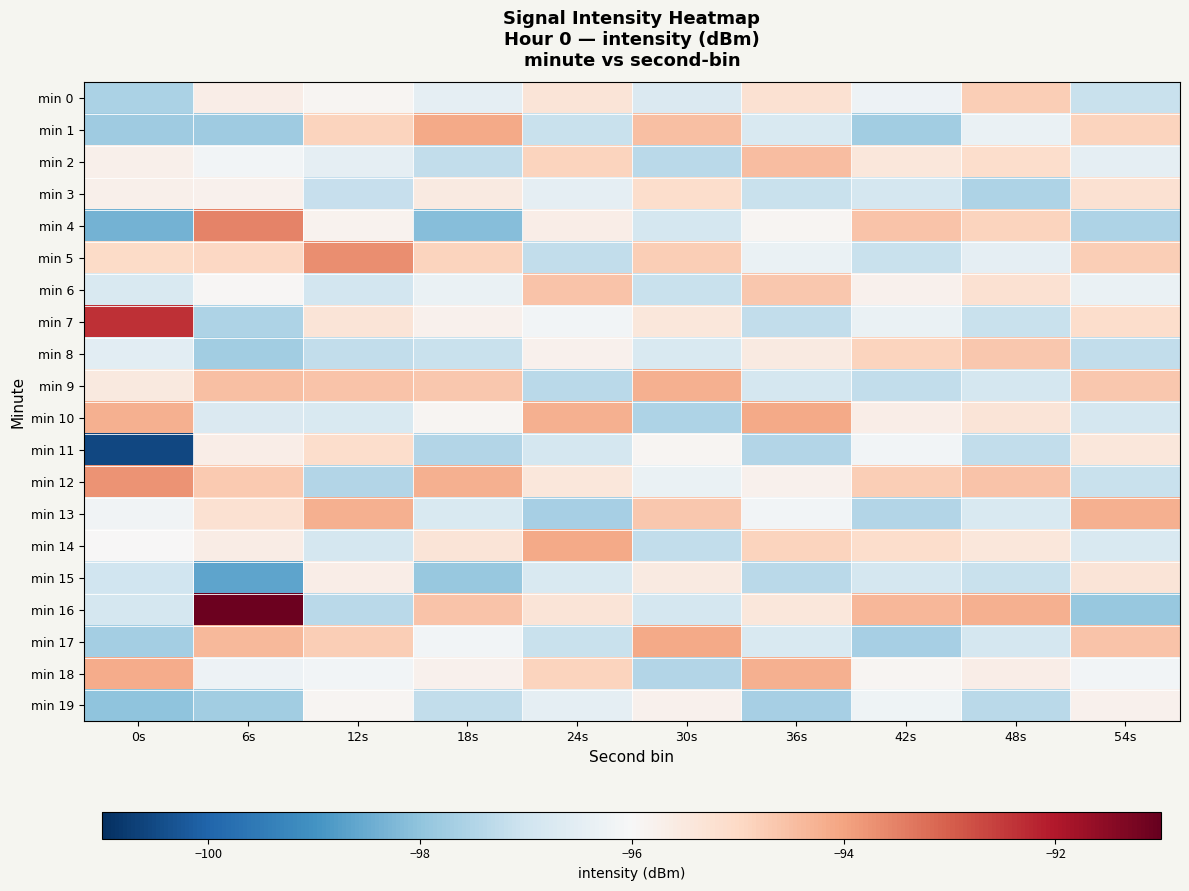

Which category has the highest value across all series?

6s